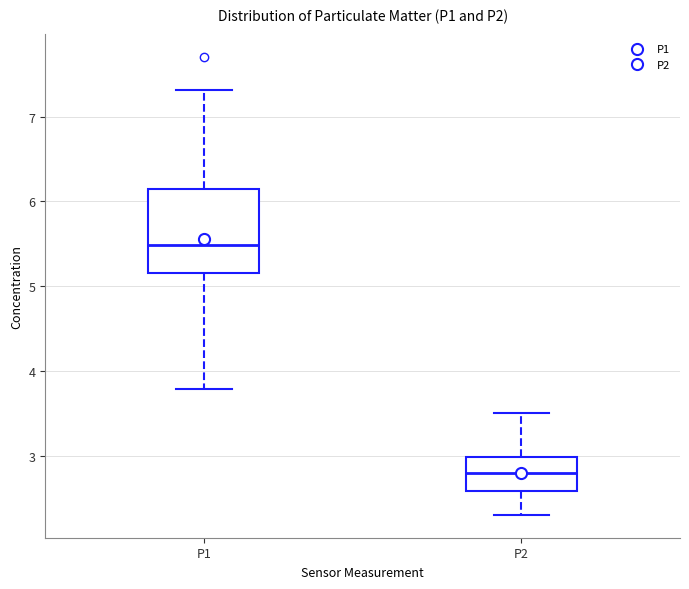

Reading left to right, transcribe this box plot: for each box, give where its median line is, the range the box spans, and where its two whiskers end, as read against the y-axis. The values are not printed on the chart, so give them approximately, as read against the axis.

P1: median 5.5, box 5.2 to 6.2, whiskers 3.8 to 7.3
P2: median 2.8, box 2.6 to 3.0, whiskers 2.3 to 3.5